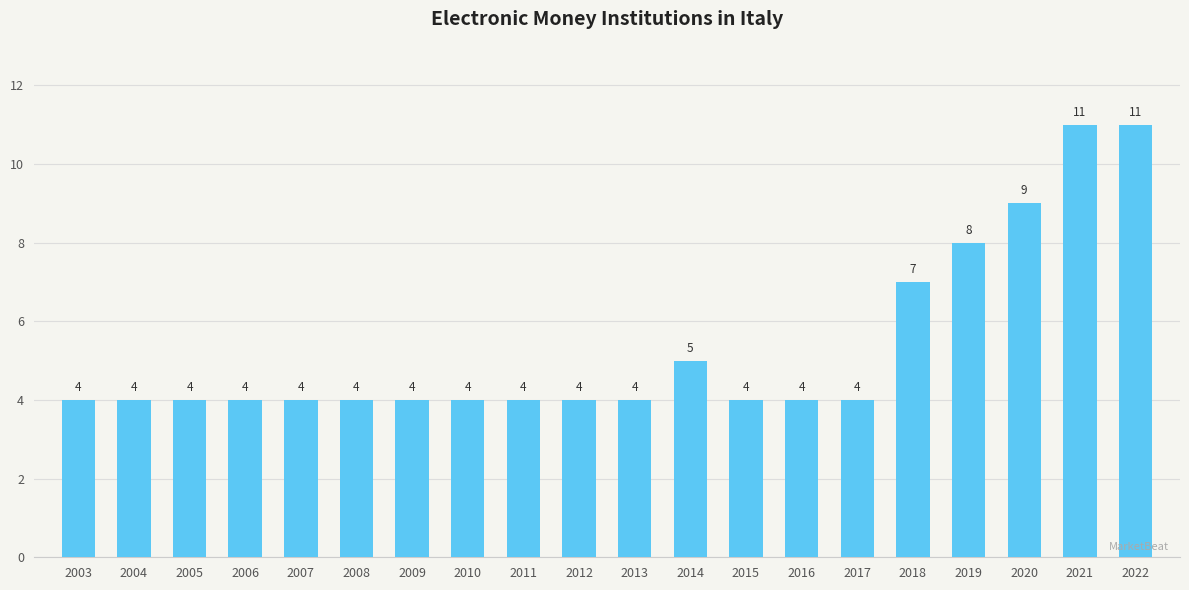

What is the difference between the maximum and second lowest values?

7